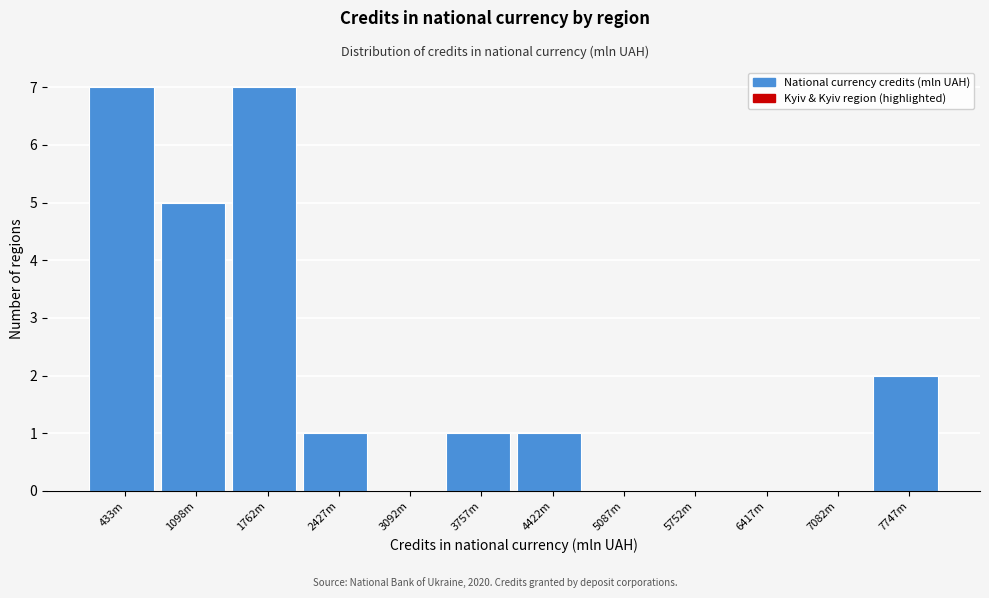

Reading right to left, extract all data points from this chart.

7747m=2	7082m=0	6417m=0	5752m=0	5087m=0	4422m=1	3757m=1	3092m=0	2427m=1	1762m=7	1098m=5	433m=7